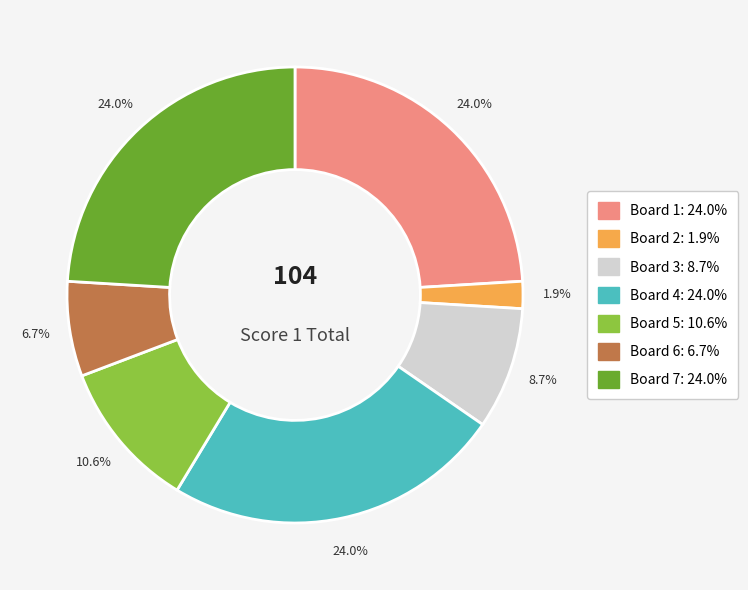

Is the sum of Board 5 and Board 1 greater than half?

No